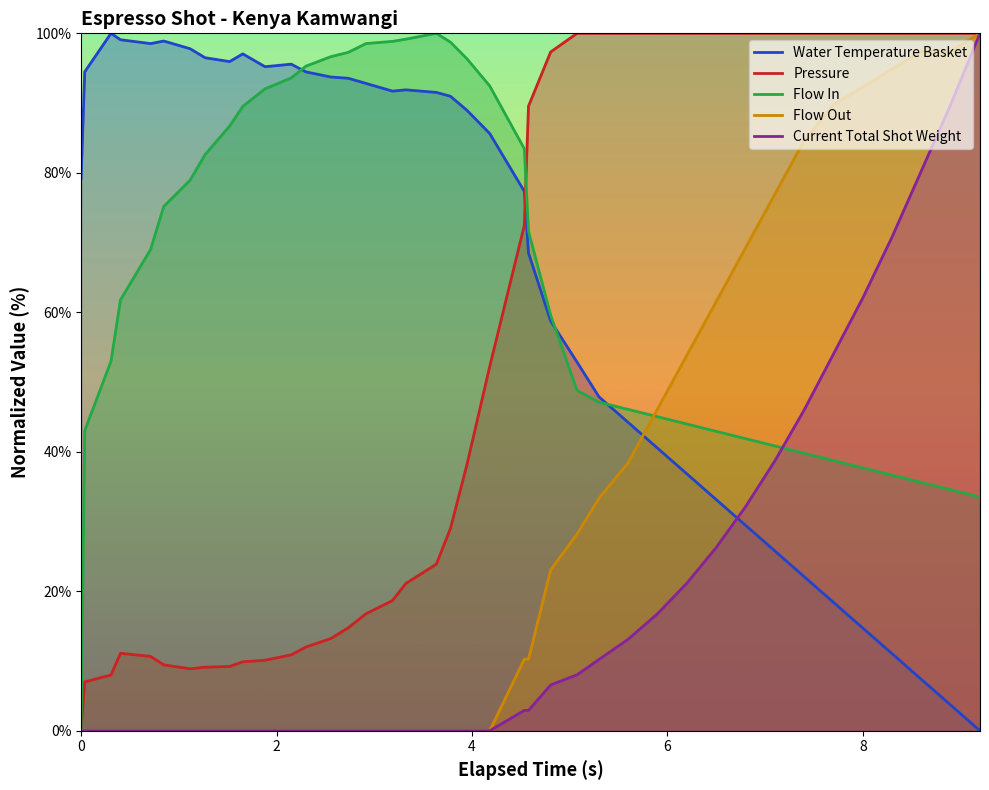

After their last crossing, which series has the higher values: Current Total Shot Weight or Water Temperature Basket?

Current Total Shot Weight